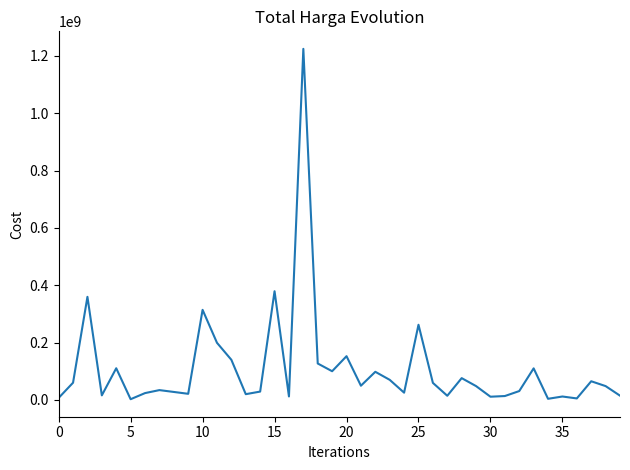

What is the difference between the maximum and minimum values?

1222286250